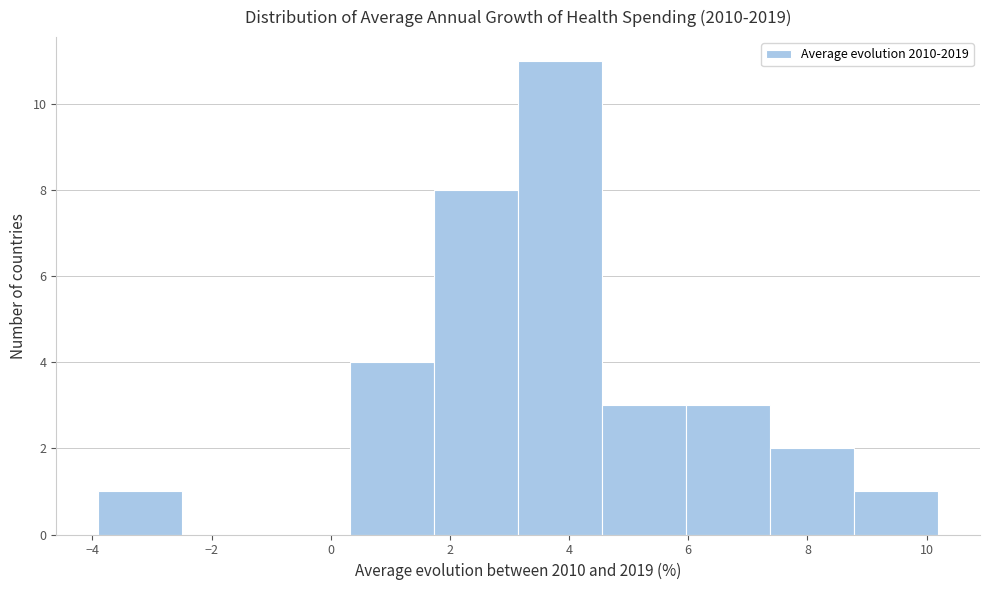

Reading left to right, list every bar in this chart as the range it spans on the x-axis followed by its height. Neither the bar edges nor the heights are printed on the chart, so give them approximately, as read against the axes.

-4.0 to -2.4: 1
-2.4 to -1.0: 0
-1.0 to 0.4: 0
0.4 to 1.8: 4
1.8 to 3.2: 8
3.2 to 4.6: 11
4.6 to 6.0: 3
6.0 to 7.4: 3
7.4 to 8.8: 2
8.8 to 10.2: 1